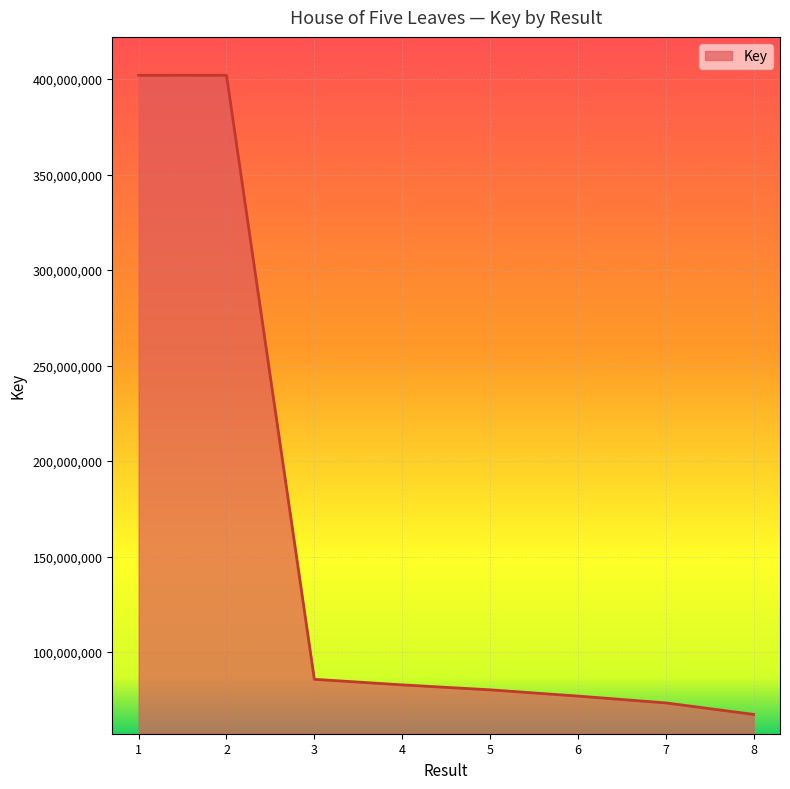

What is the difference between the maximum and minimum values?

334610829